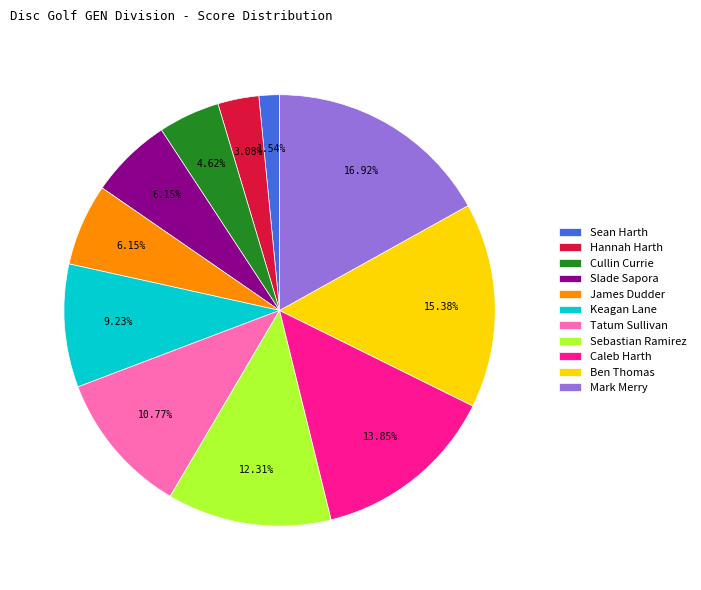

Which slice is the largest?

Mark Merry